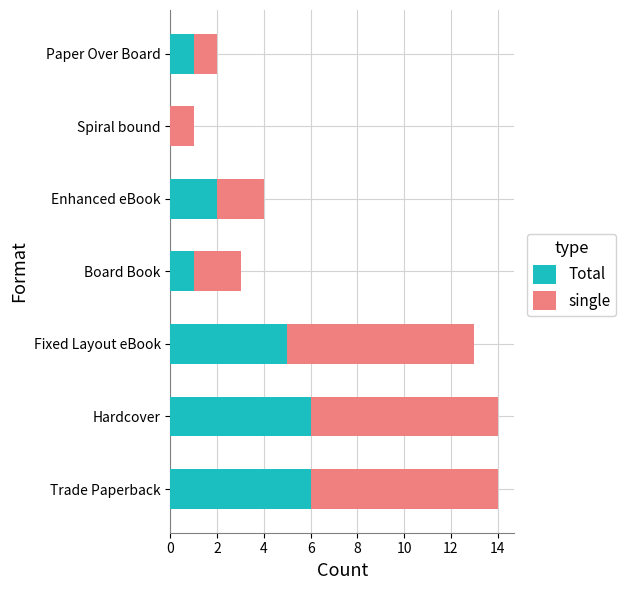

The Total series shows 6 at Trade Paperback. True or false?

True